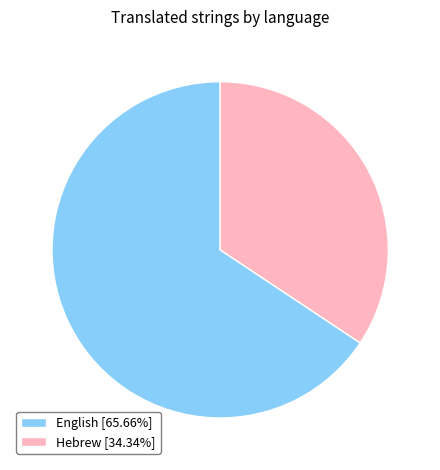

Does English account for over 50% of the chart?

Yes